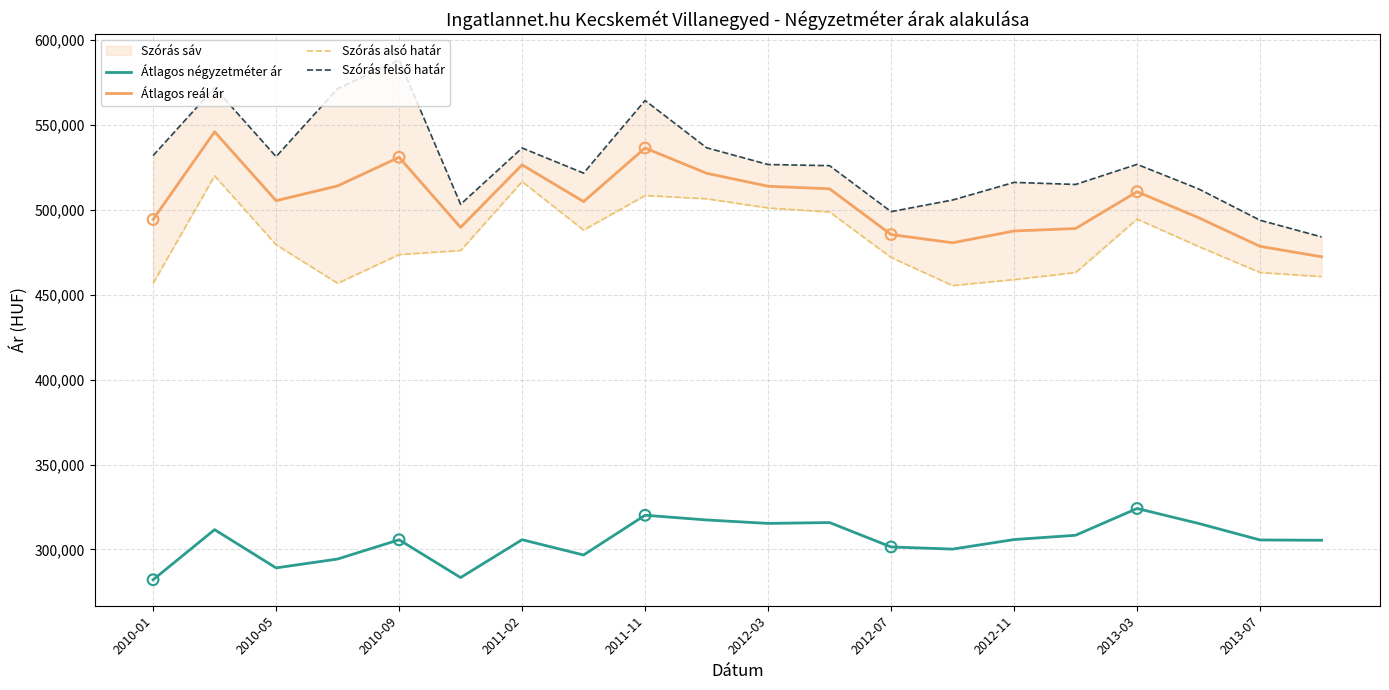

Which series reaches the minimum Y coordinate?

Átlagos négyzetméter ár